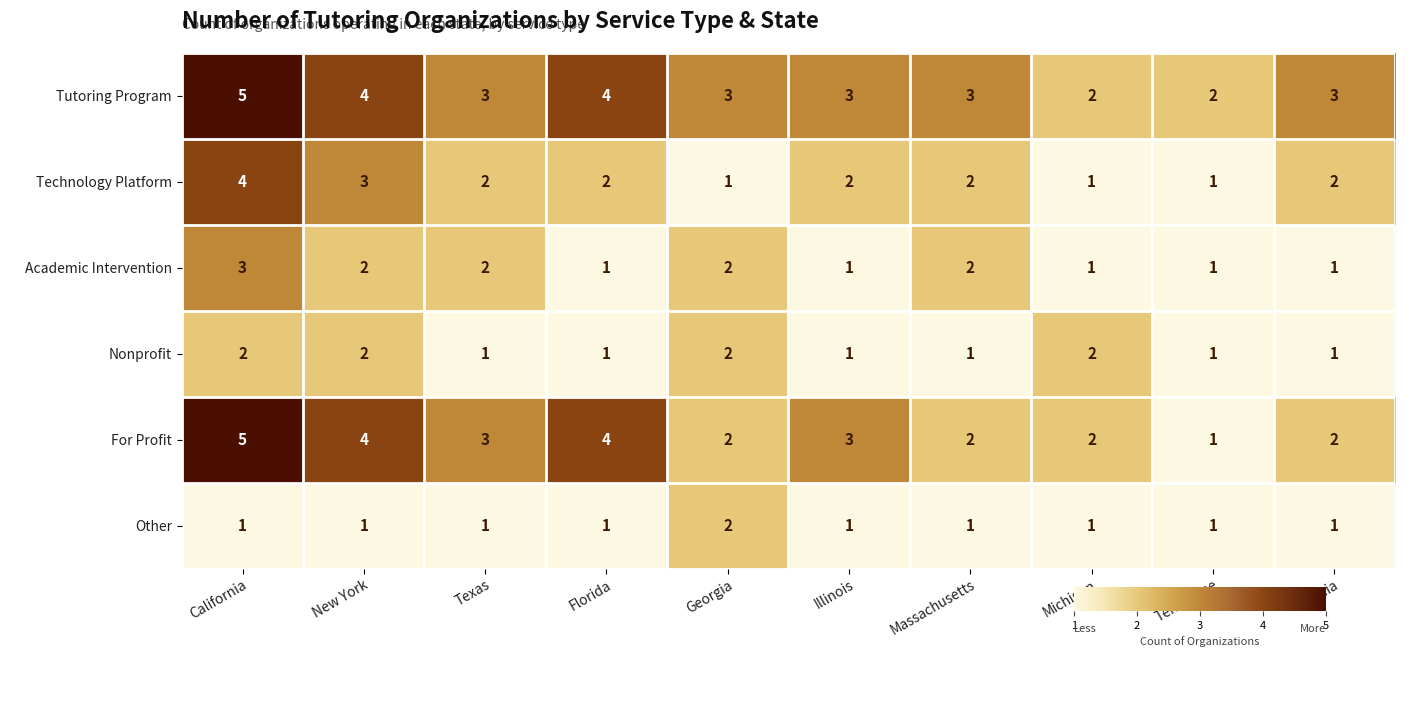

How many Nonprofit values are between 1 and 2?

10